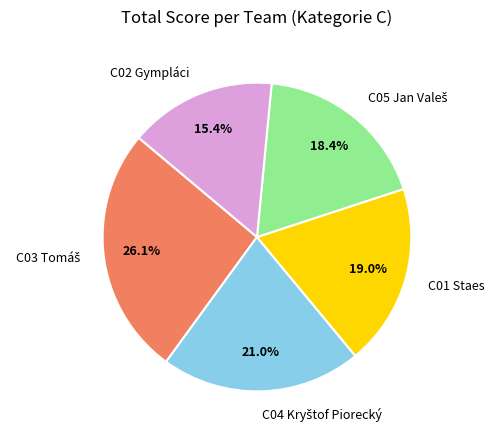

What percentage is the C01 Staes slice, to the nearest percent?

19%